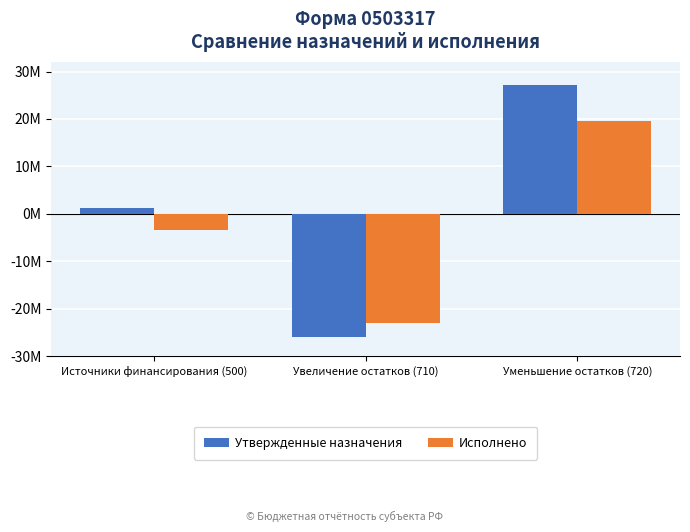

Reading left to right, list all the values displayed in this chart.

Утвержденные назначения: Источники финансирования (500)=1266546.6	Увеличение остатков (710)=-25896200.0	Уменьшение остатков (720)=27162746.6
Исполнено: Источники финансирования (500)=-3506614.0	Увеличение остатков (710)=-23013629.6	Уменьшение остатков (720)=19507015.6